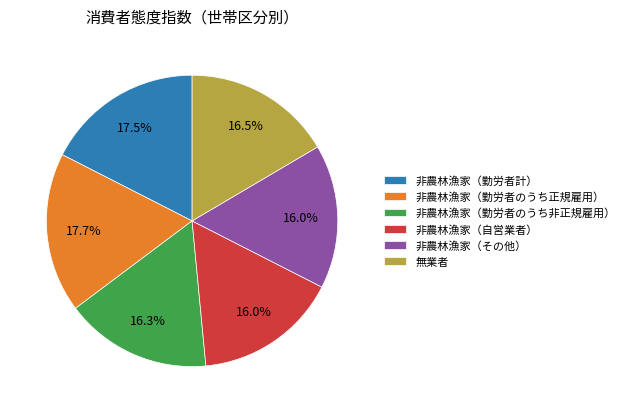

Approximately how many times larger is the value at 無業者 compared to 非農林漁家（勤労者のうち非正規雇用）?

1.0